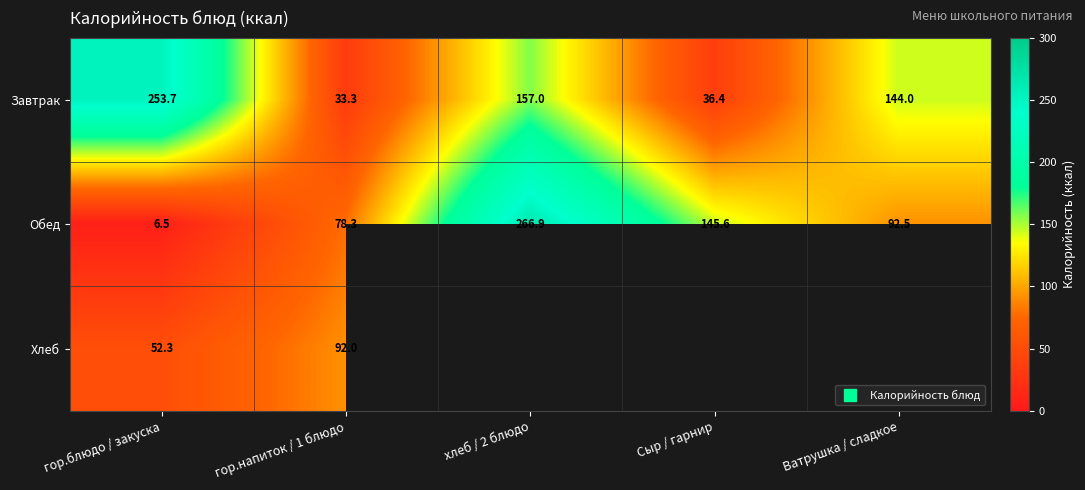

Rank the series by their maximum value, from highest to lowest.

Обед, Завтрак, Хлеб